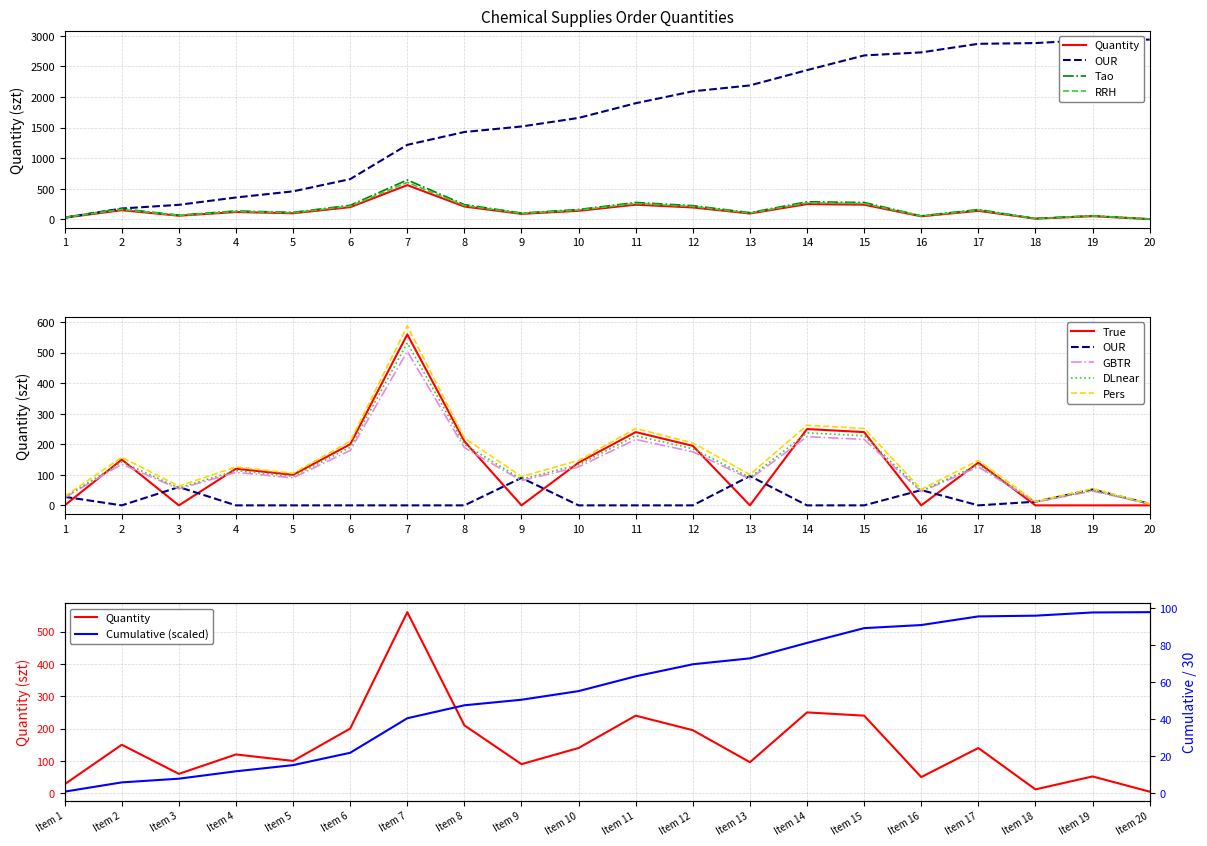

Approximately how many times larger is the value at 18 compared to 5?

0.1